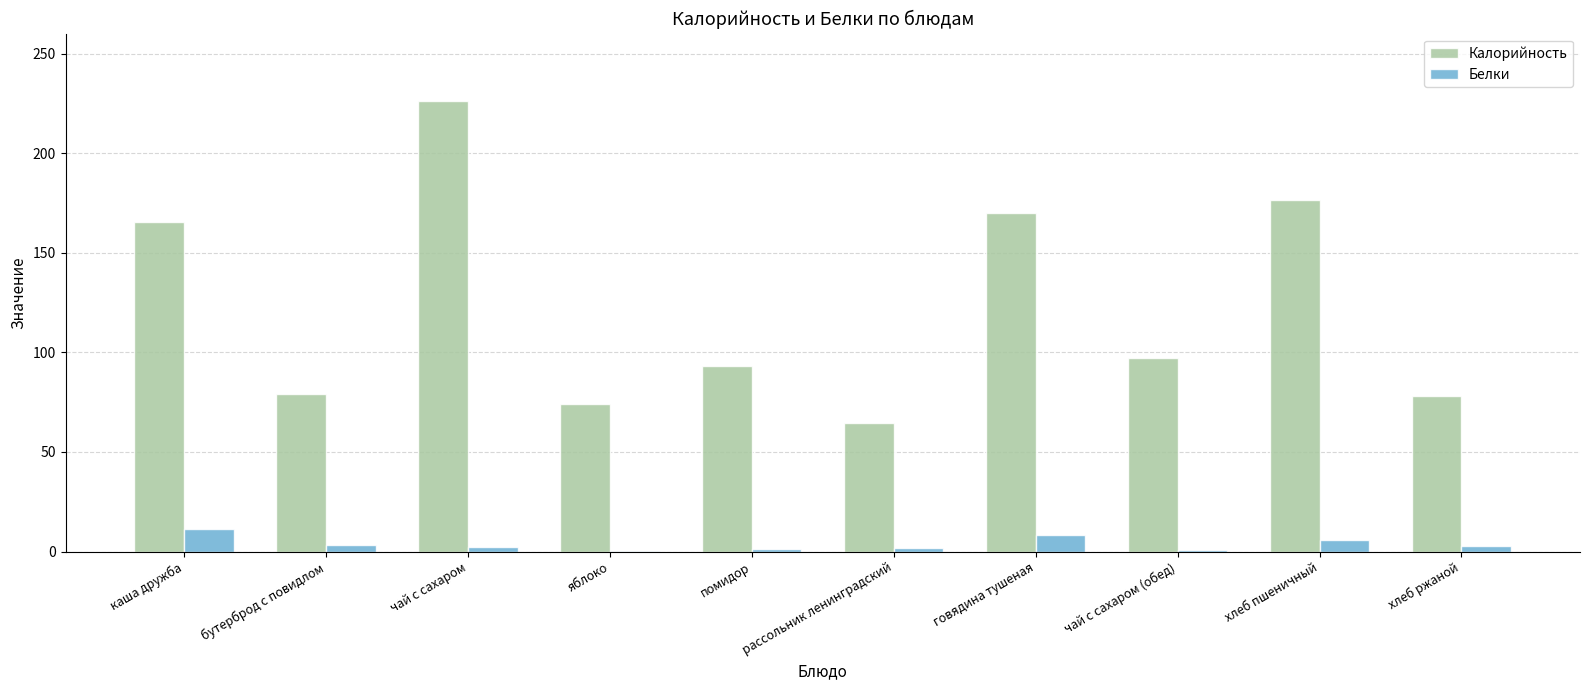

Which series has the largest total across all categories?

Калорийность